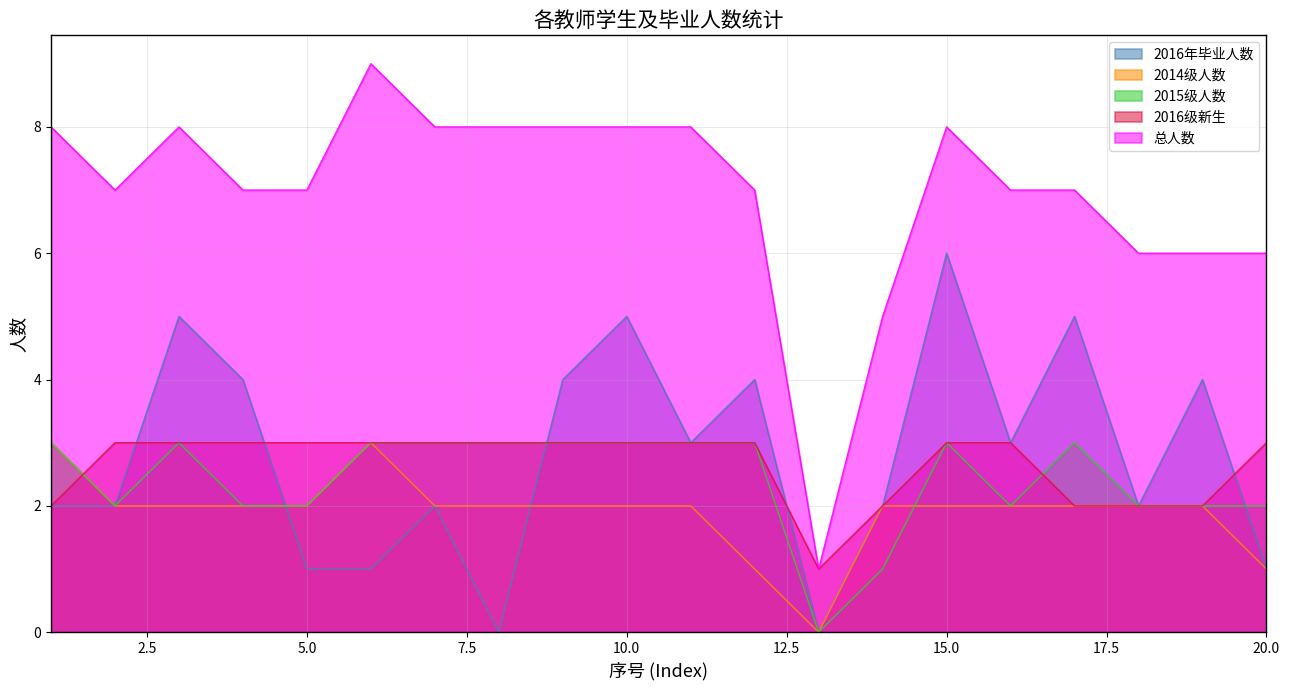

Which series has the largest total across all categories?

总人数